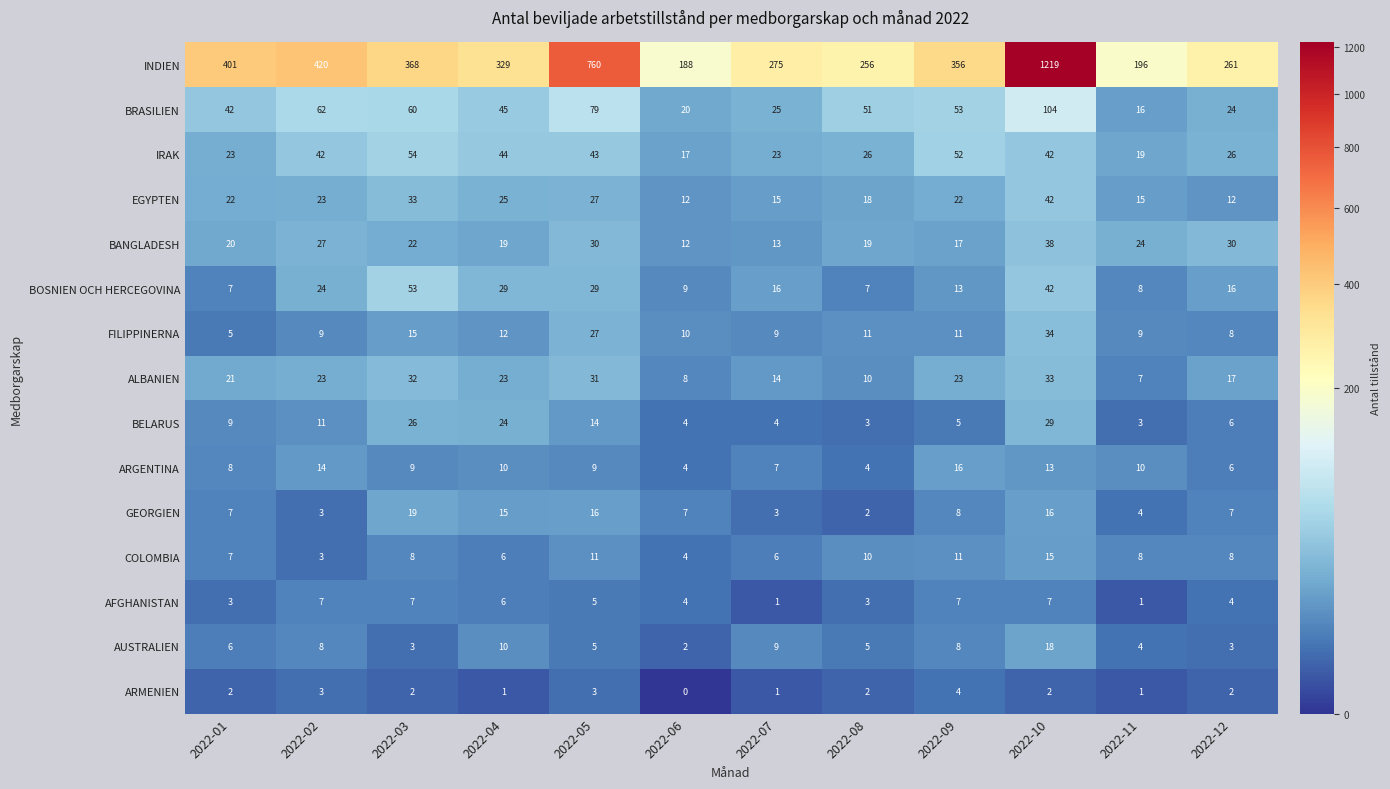

What is the greatest value displayed?

1219